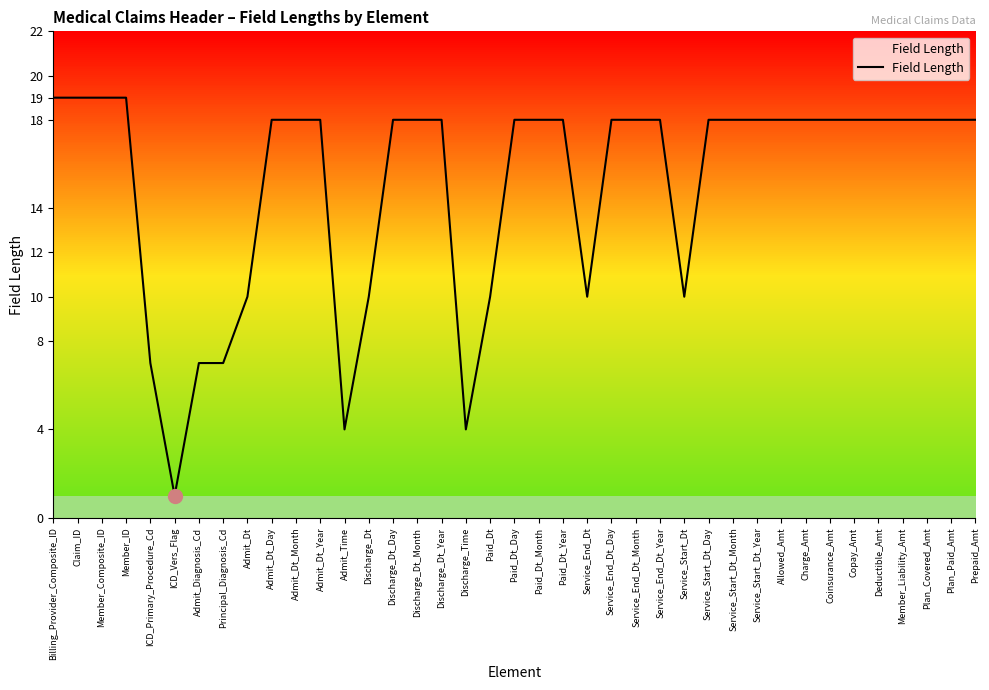

The chart shows a value of 10 at Paid_Dt. True or false?

True